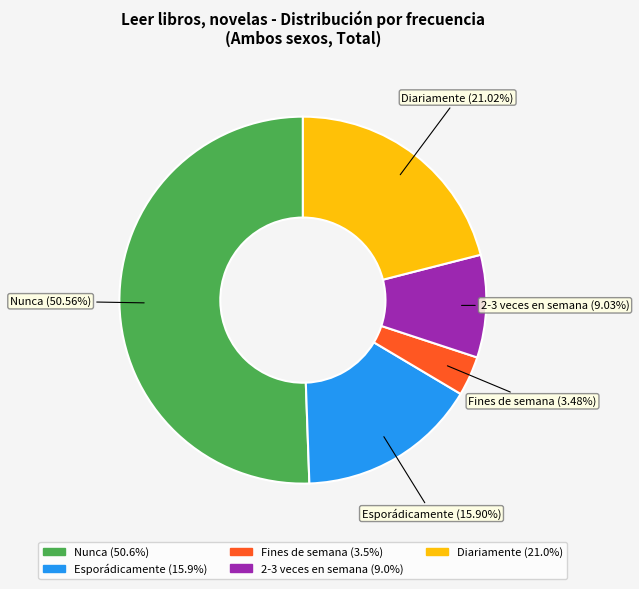

To the nearest percent, what percentage of the pie is 2-3 veces en semana?

9%